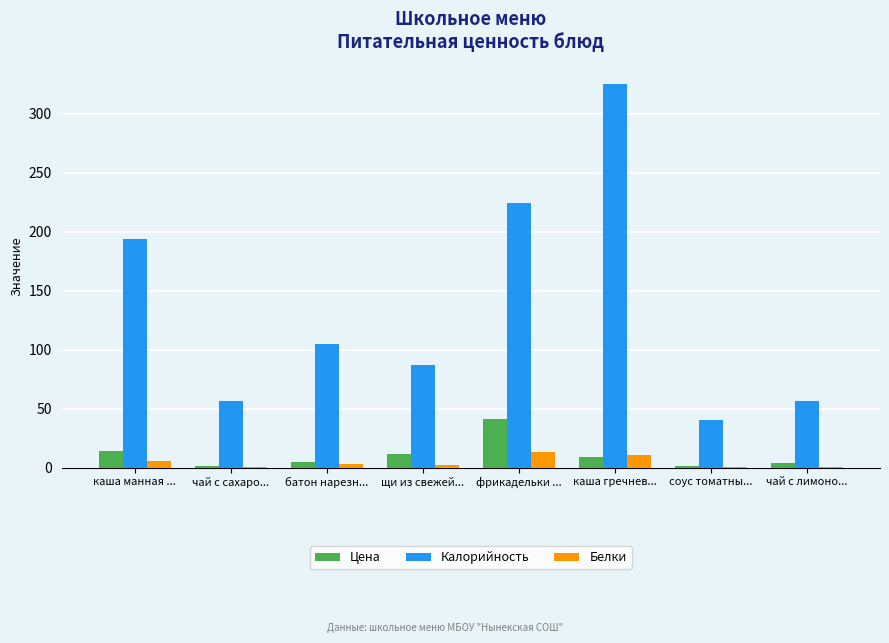

What is the average value of the Белки series?

4.4